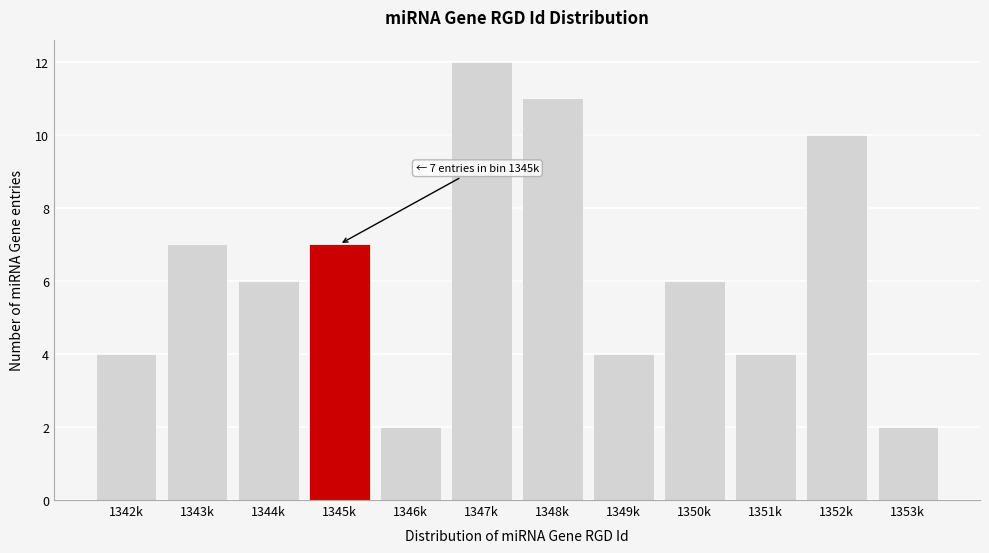

Reading left to right, transcribe all the data shown in this chart.

4	7	6	7	2	12	11	4	6	4	10	2